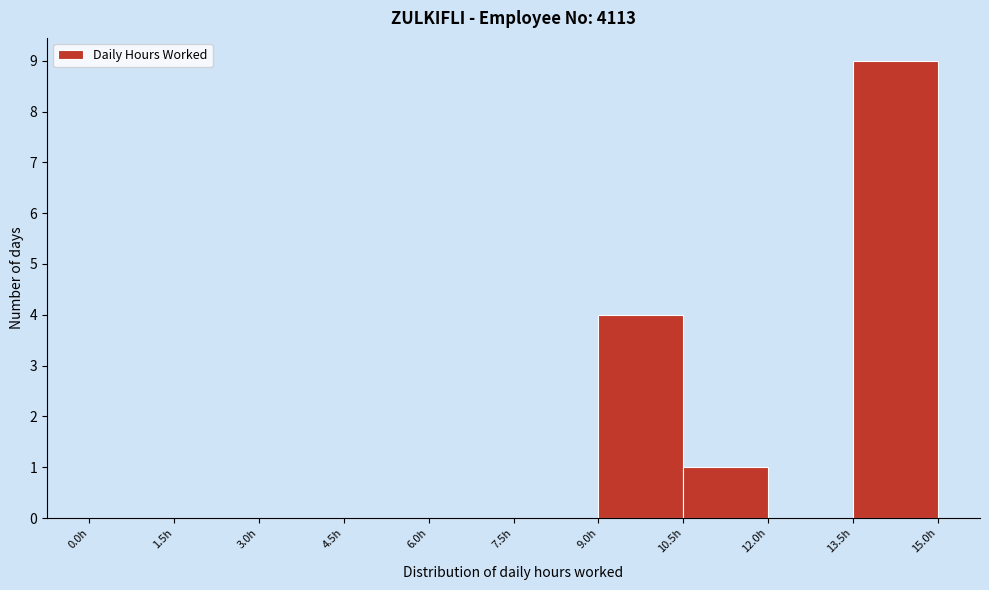

How tall is the bar that spans 9.0 to 10.5 on the x-axis? Neither the bar edges nor the heights are printed on the chart, so give them approximately, as read against the axes.

4